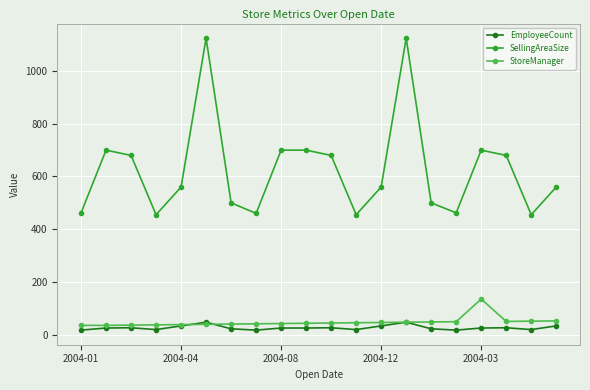

True or false: SellingAreaSize has more than 0 interior local peaks.

True